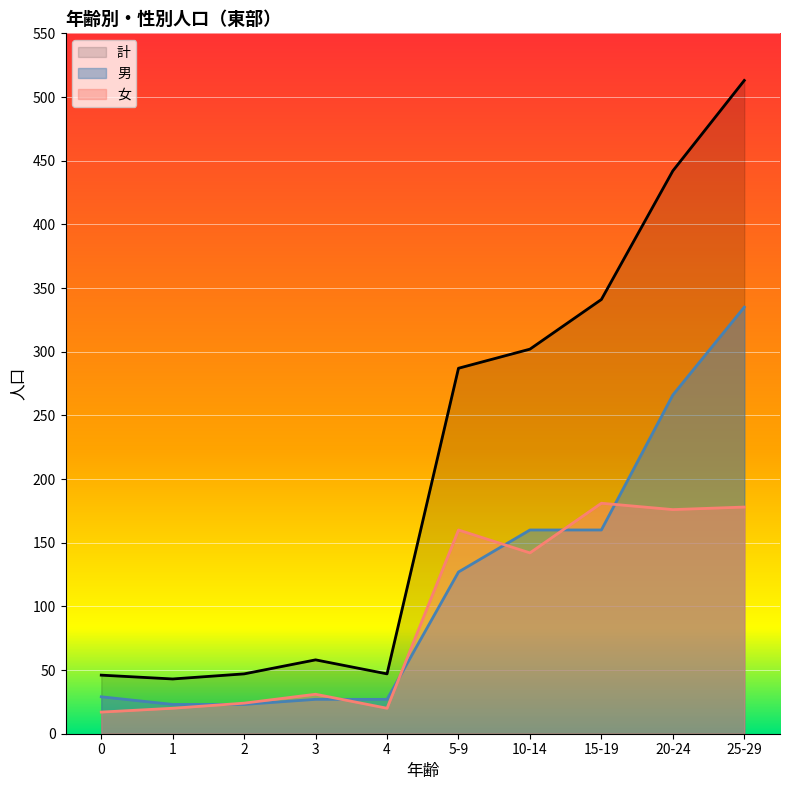

How many data points in 計 are above 287?

4